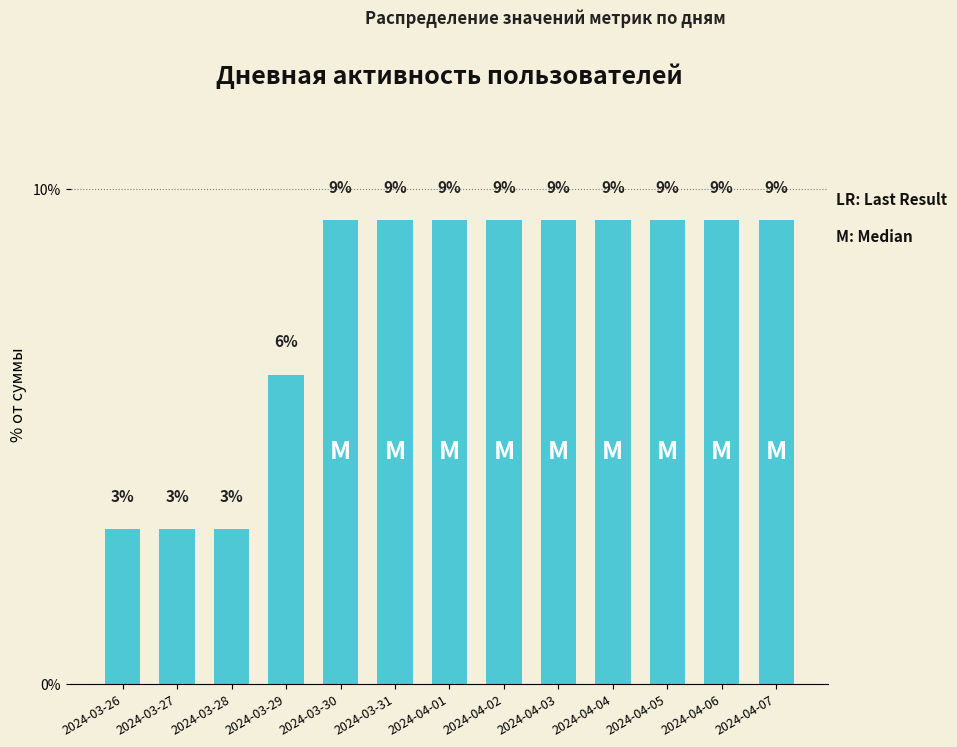

Reading left to right, extract all data points from this chart.

2024-03-26=3.1	2024-03-27=3.1	2024-03-28=3.1	2024-03-29=6.2	2024-03-30=9.4	2024-03-31=9.4	2024-04-01=9.4	2024-04-02=9.4	2024-04-03=9.4	2024-04-04=9.4	2024-04-05=9.4	2024-04-06=9.4	2024-04-07=9.4